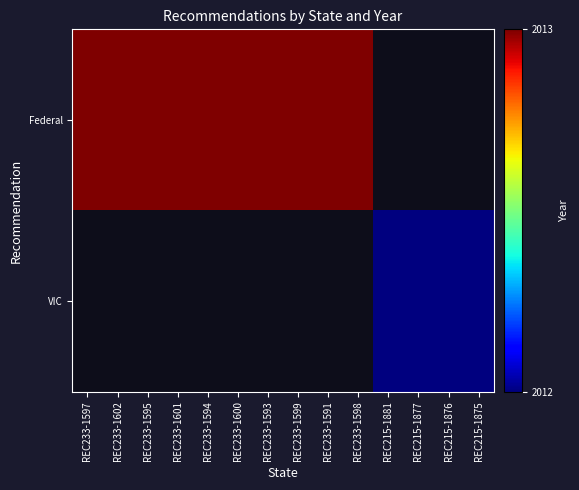

Which category has the lowest value in the VIC series?

REC233-1597